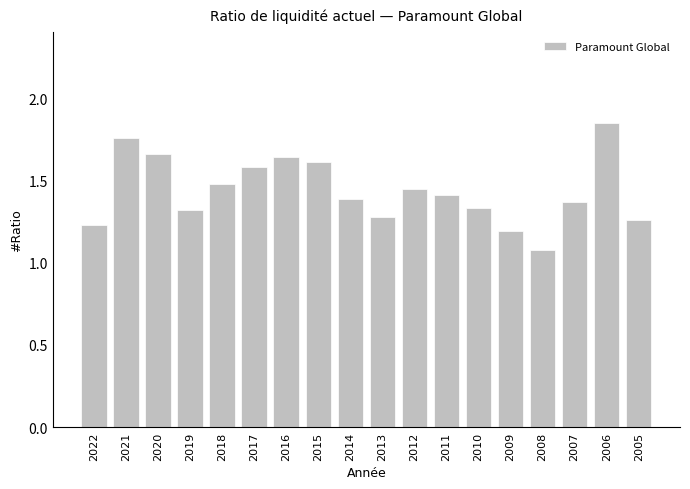

What is the difference between the second highest and minimum values?

0.7